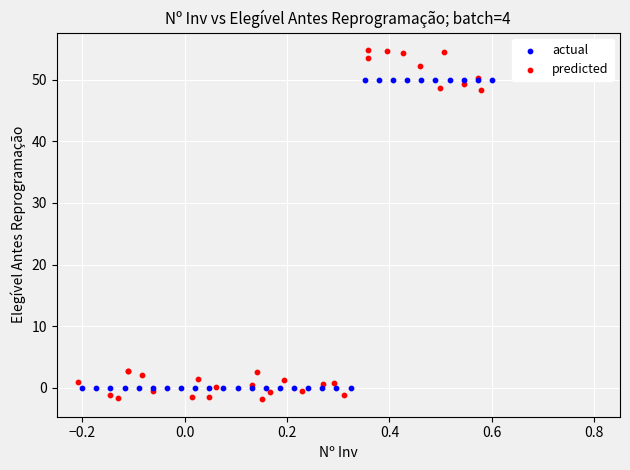

What are all the series names shown in the legend?

actual, predicted